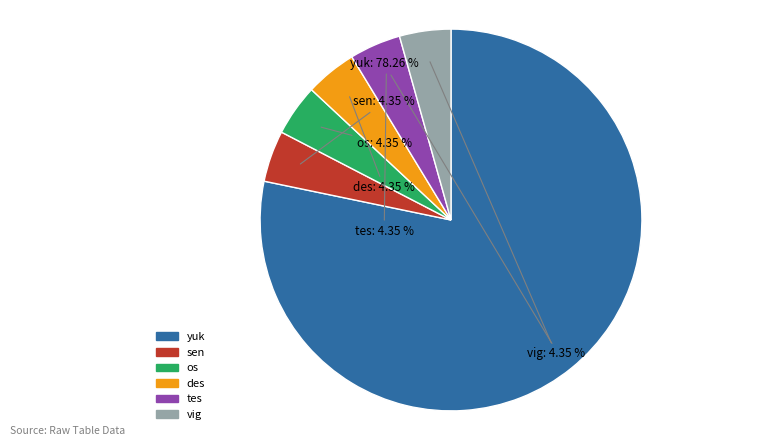

Count the number of slices in the pie.

6